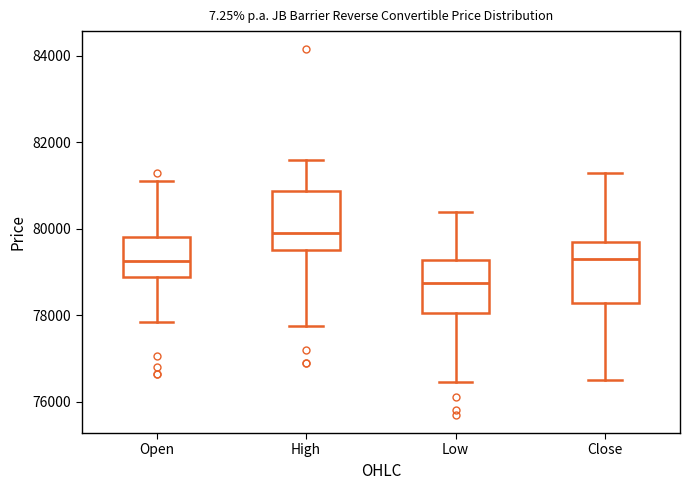

Reading left to right, read every box against the y-axis: the position of its median line, the range the box covers, and the ends of its whiskers. The values are not printed on the chart, so give them approximately, as read against the axis.

Open: median 79200, box 78800 to 79800, whiskers 77800 to 81200
High: median 80000, box 79600 to 80800, whiskers 77800 to 81600
Low: median 78800, box 78000 to 79200, whiskers 76400 to 80400
Close: median 79400, box 78200 to 79800, whiskers 76600 to 81400